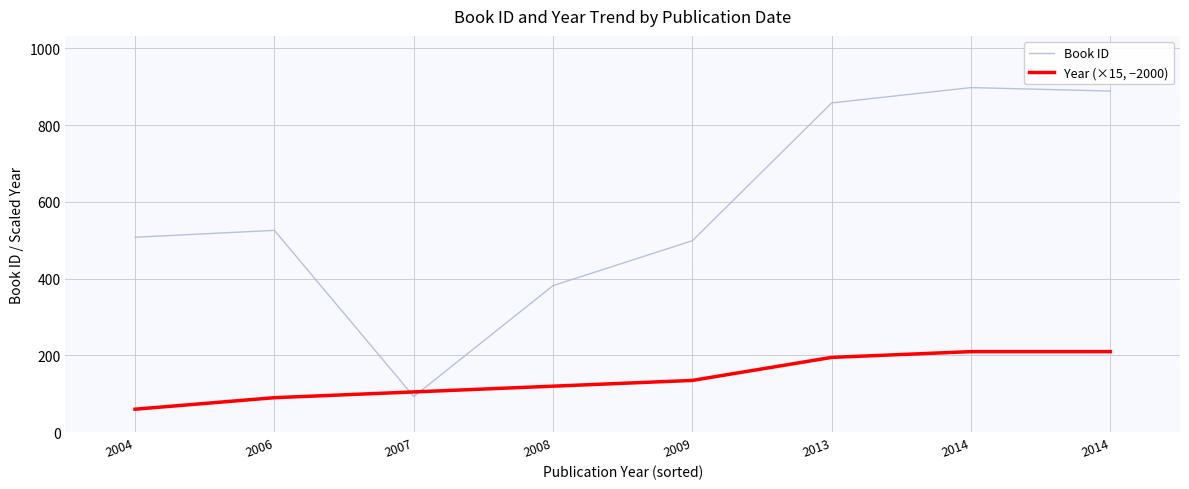

Which category has the lowest value across all series?

2004